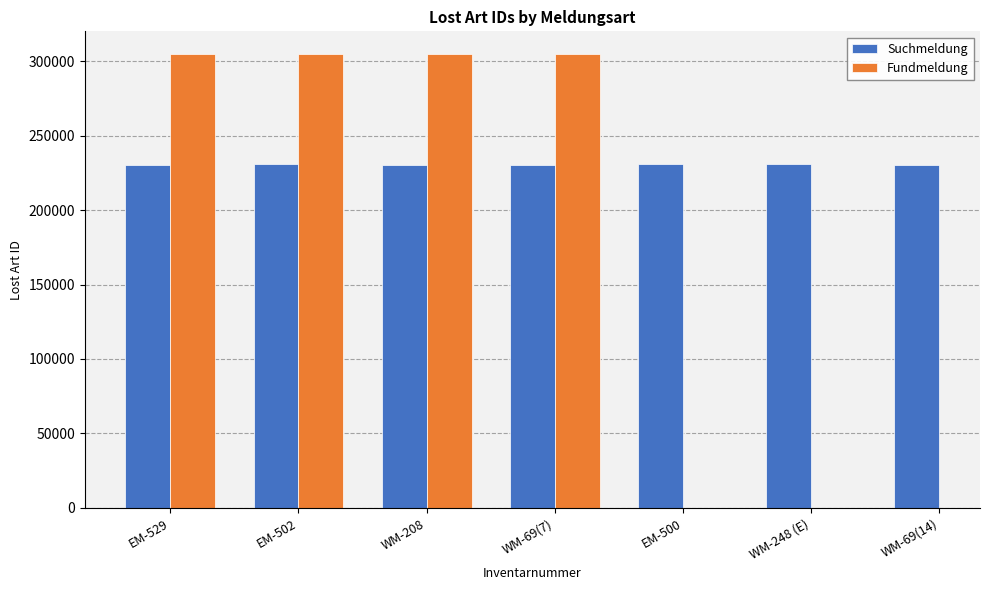

What is the minimum value for Fundmeldung?

305025.0